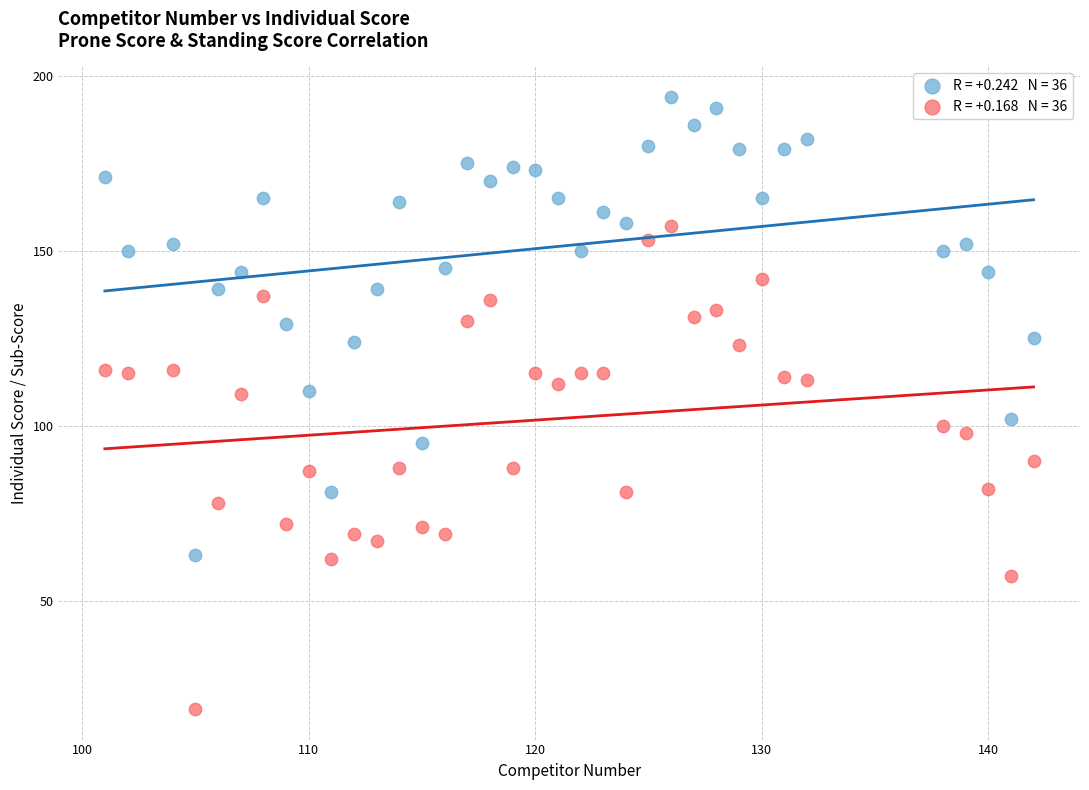

Across all data points, what is the range of Y values (max minus min)?

175